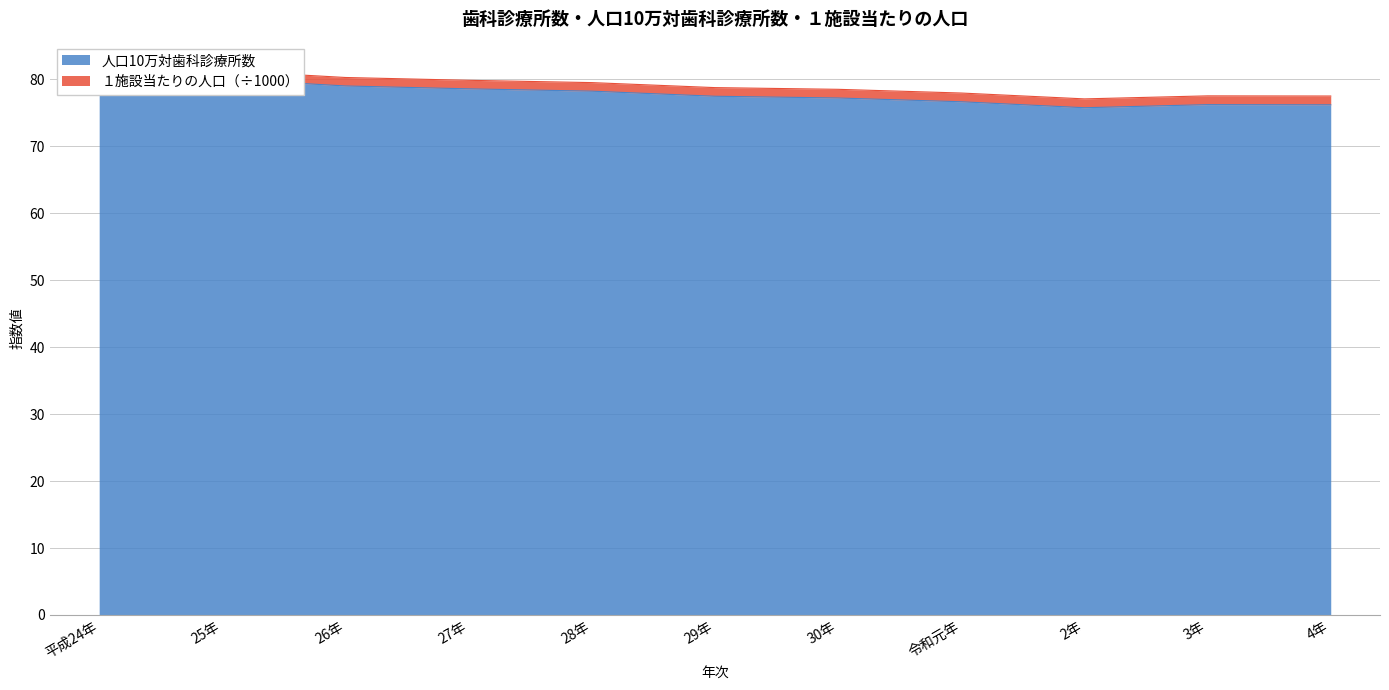

True or false: 人口10万対歯科診療所数 and １施設当たりの人口 cross at least once.

False